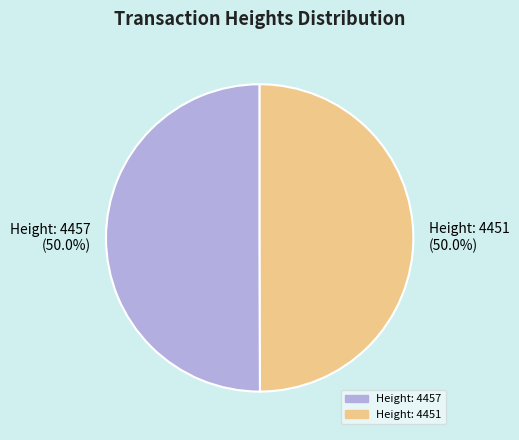

What is the ratio of the value at Height: 4457 to the value at Height: 4451?

1.0